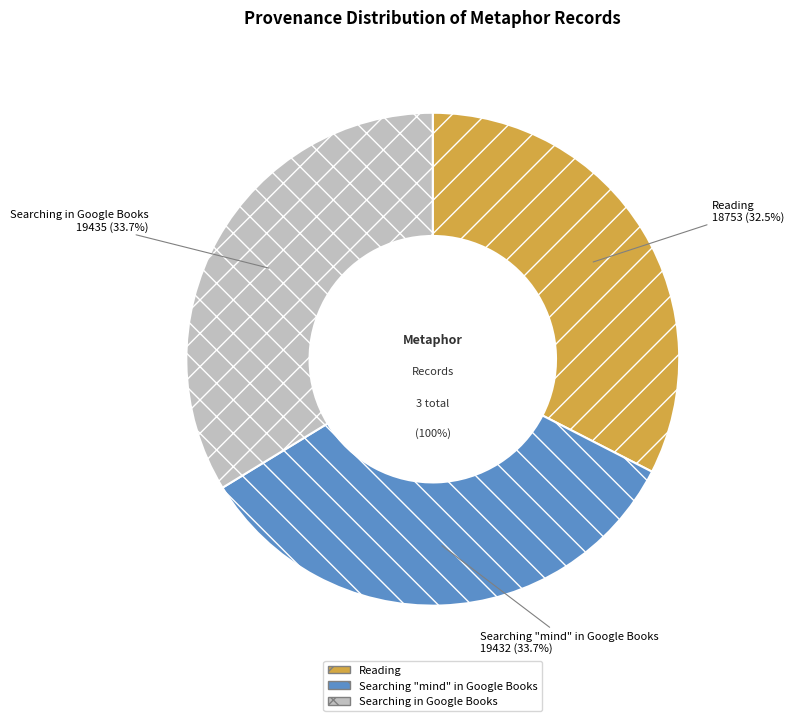

Count the number of slices in the pie.

3